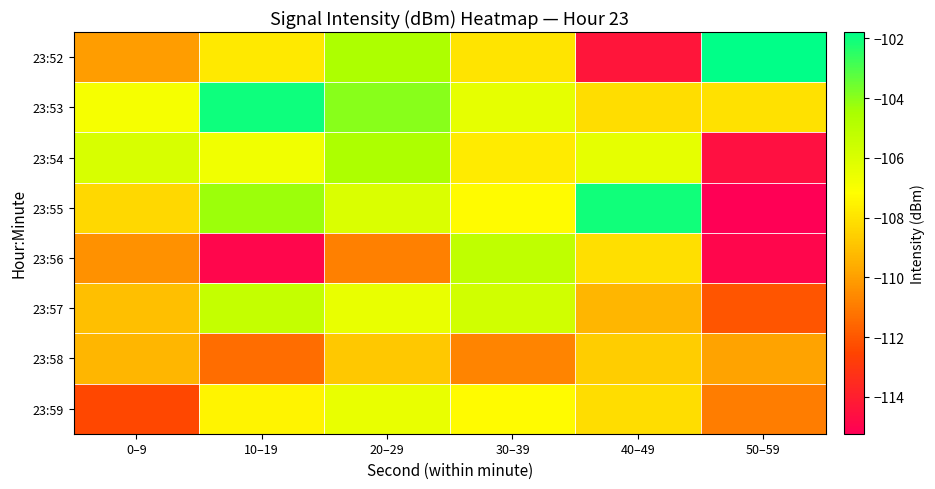

What is the greatest value displayed?

-101.8